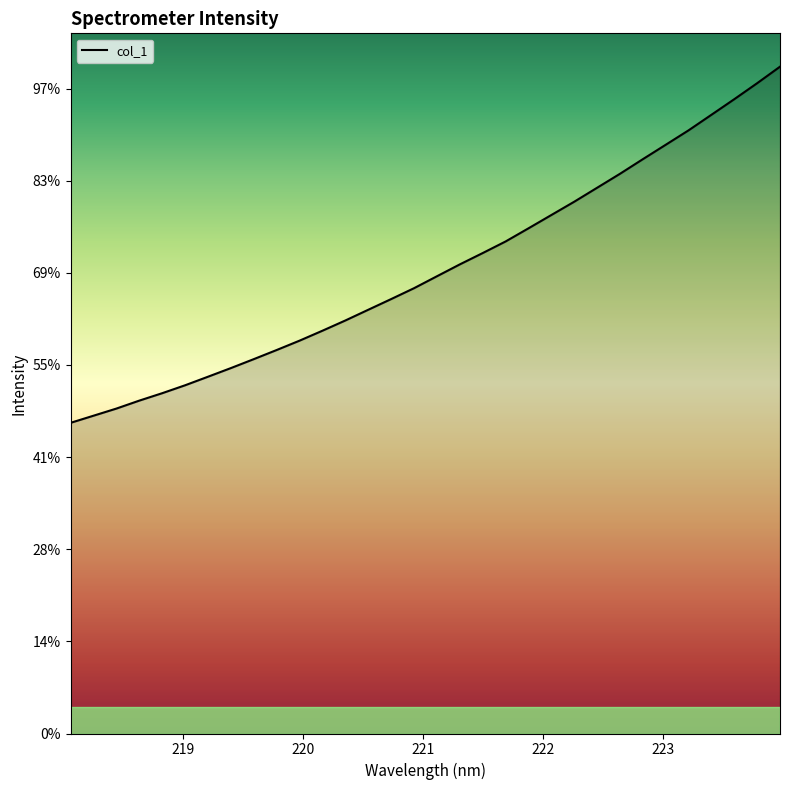

Does the chart have visible grid lines?

No